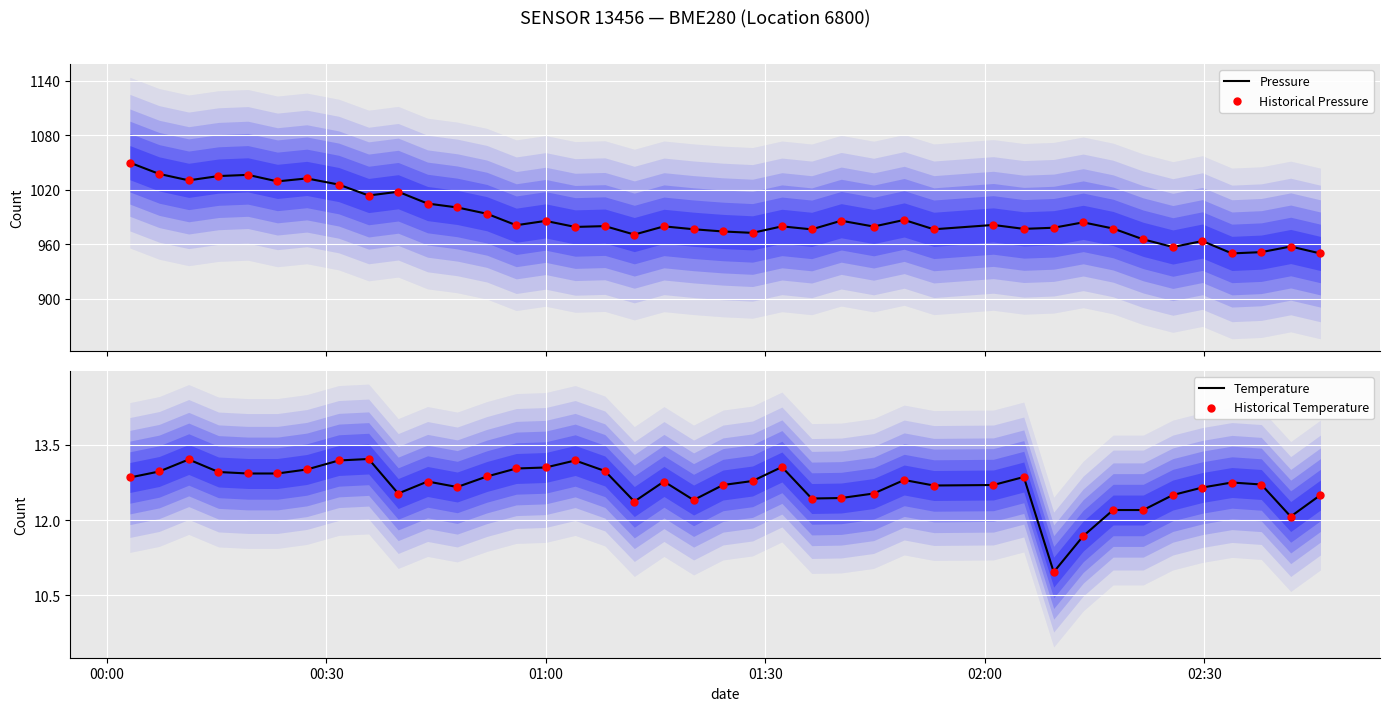

Which series has the largest total across all categories?

Pressure